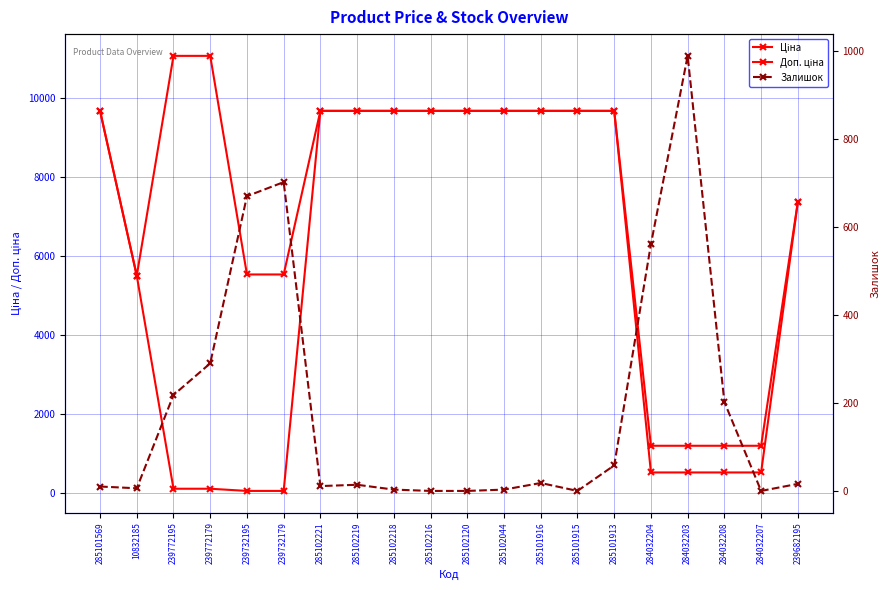

What is the greatest value displayed?

11055.0